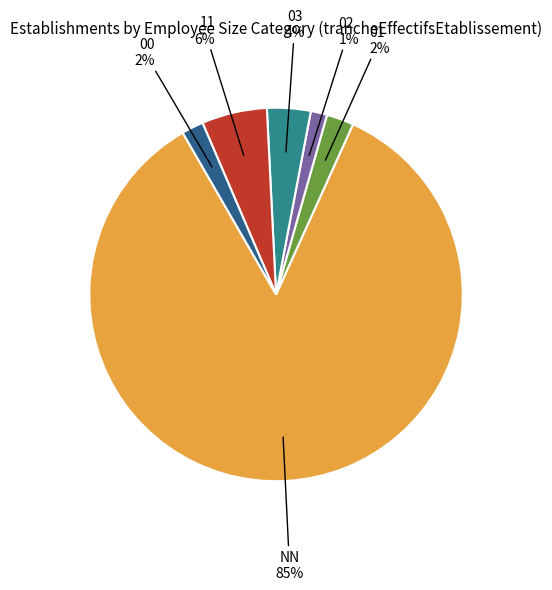

True or false: 11 accounts for 18% of the total.

False